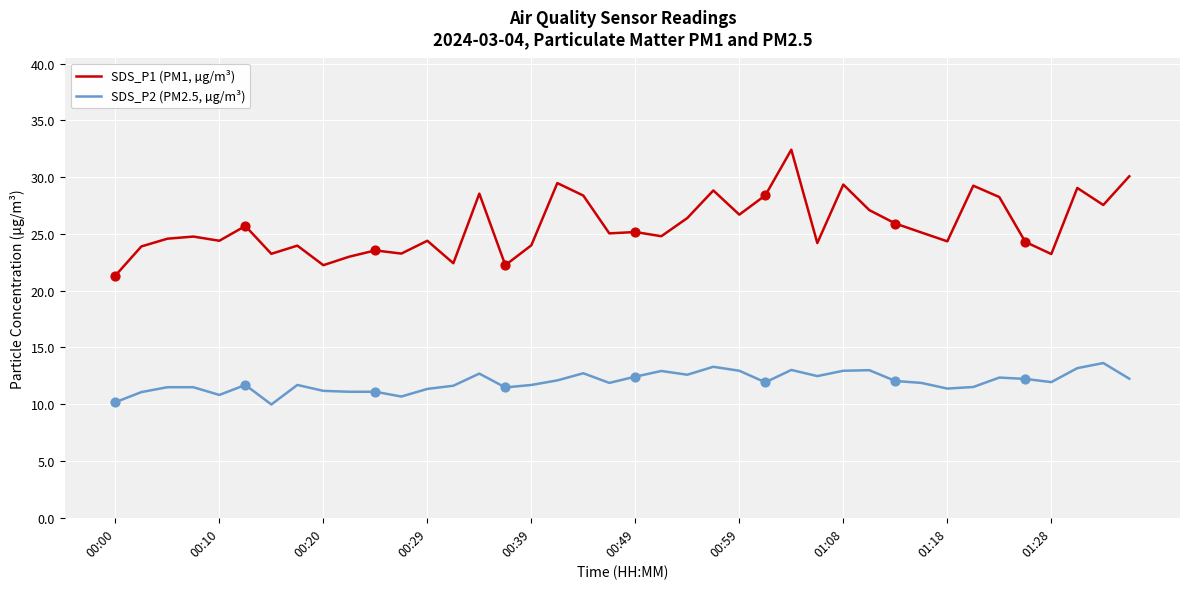

Which series has the largest total across all categories?

SDS_P1 (PM1, µg/m³)